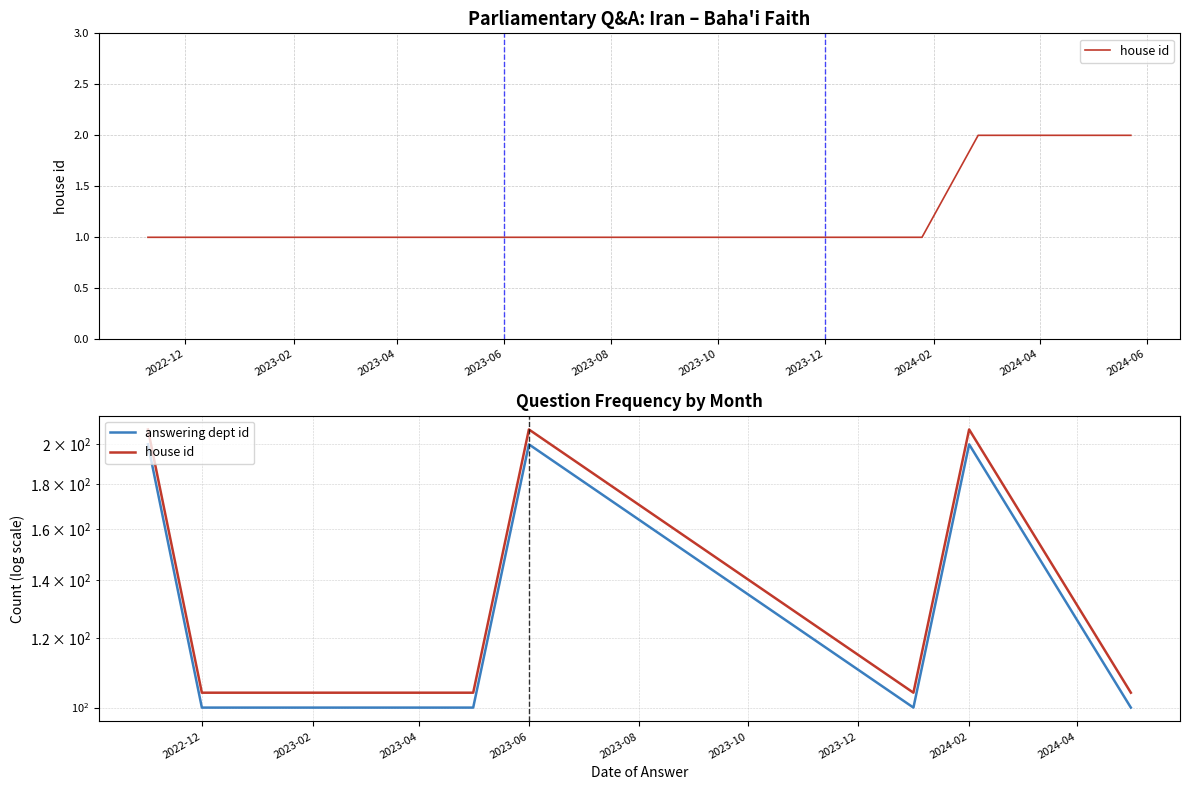

What is the maximum value for house id?

208